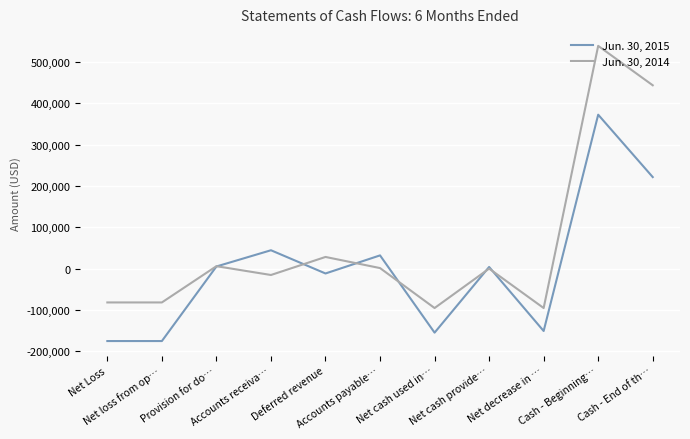

What is the lowest value of the Jun. 30, 2014 series?

-95314